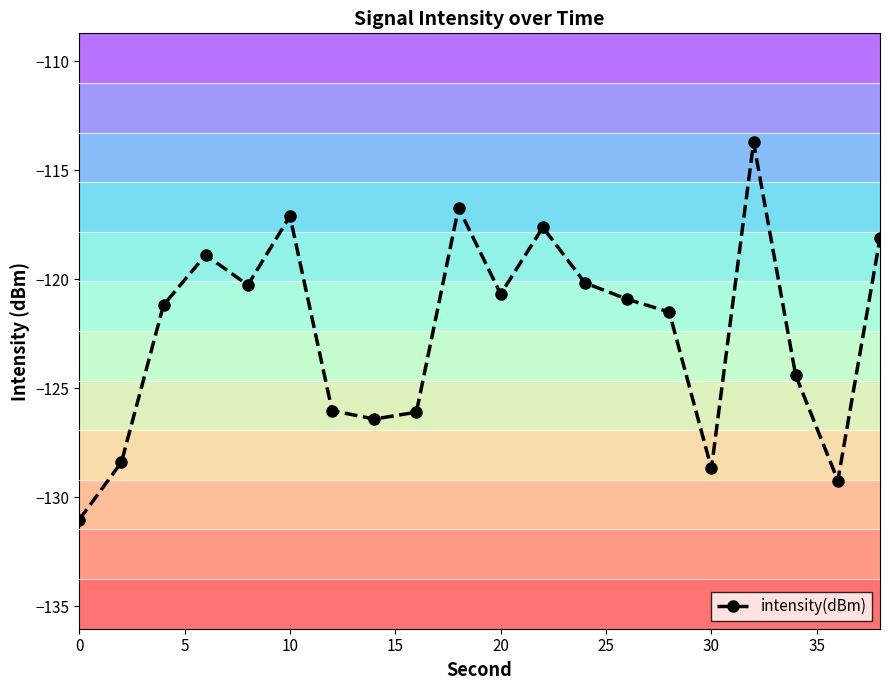

Reading right to left, list all the values displayed in this chart.

-118.1	-129.2	-124.4	-113.7	-128.7	-121.5	-120.9	-120.2	-117.6	-120.7	-116.7	-126.1	-126.4	-126.0	-117.1	-120.3	-118.9	-121.2	-128.4	-131.0